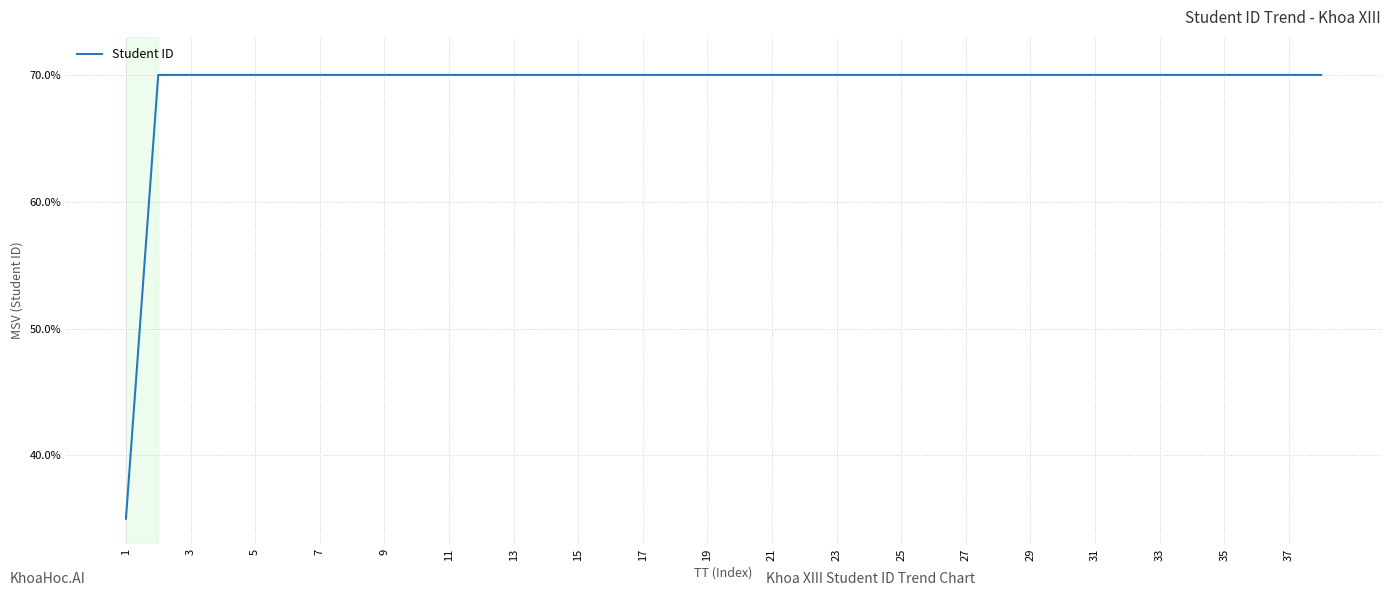

What is the difference between the maximum and minimum values?

35.0